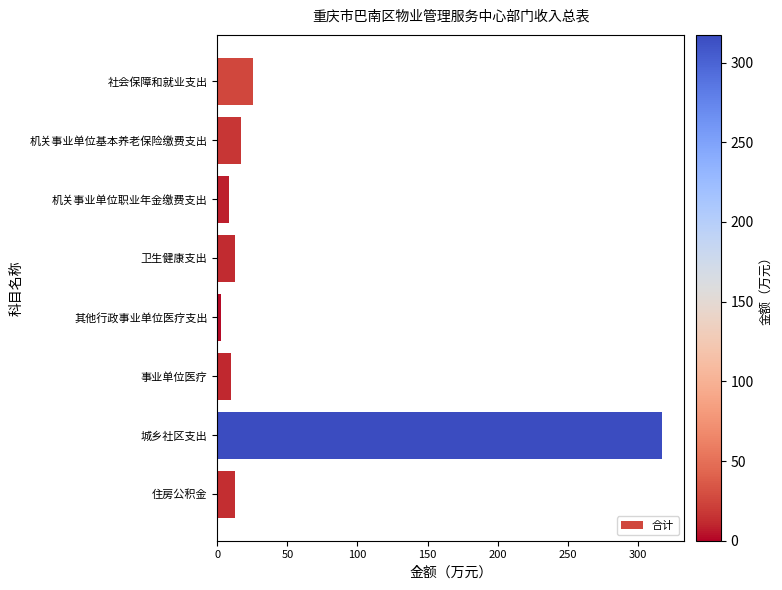

Which label corresponds to the smallest value in the chart?

其他行政事业单位医疗支出